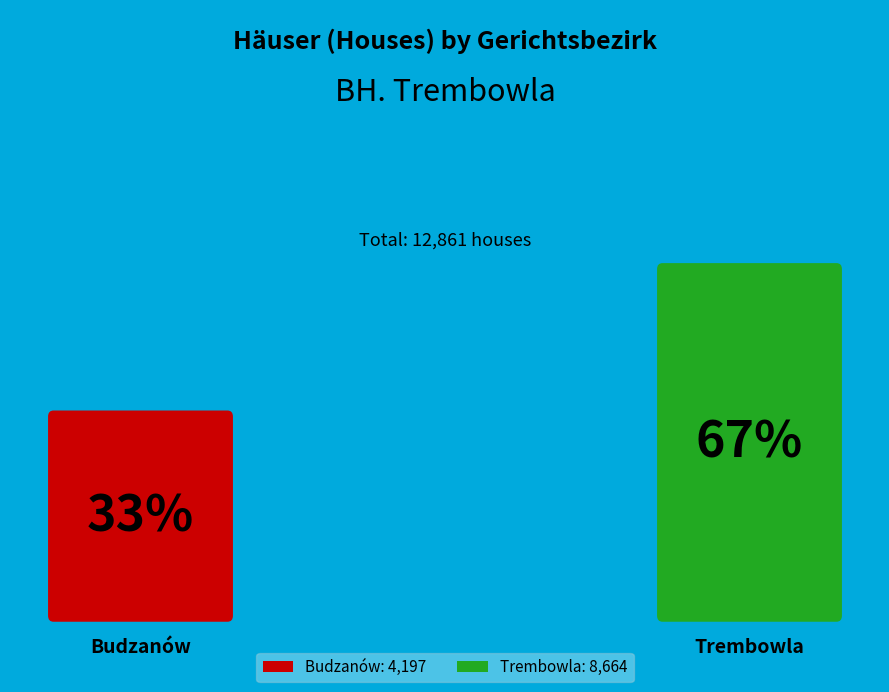

True or false: Trembowla accounts for 57% of the total.

False